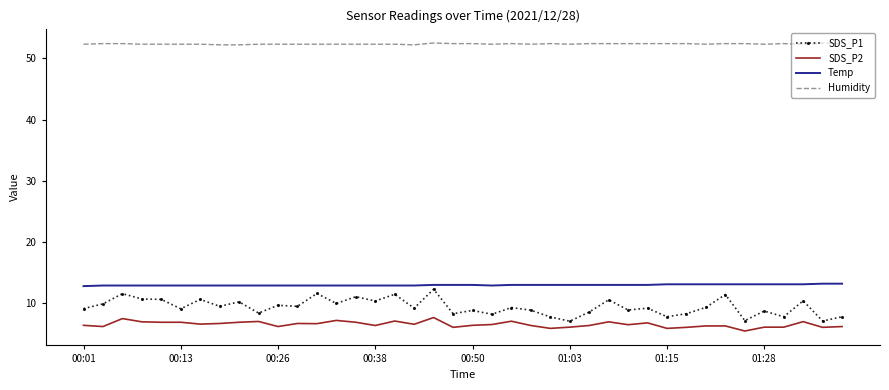

Which series has the largest total across all categories?

Humidity